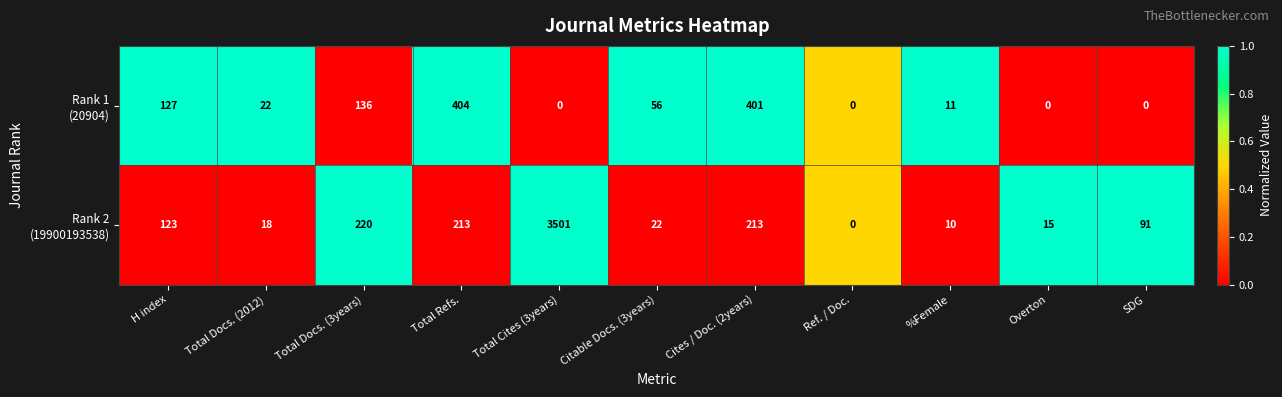

What is the maximum value shown in the chart?

3501